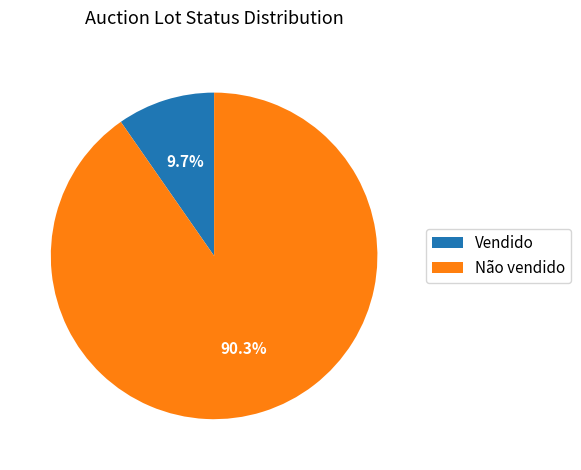

Which slice is the smallest?

Vendido